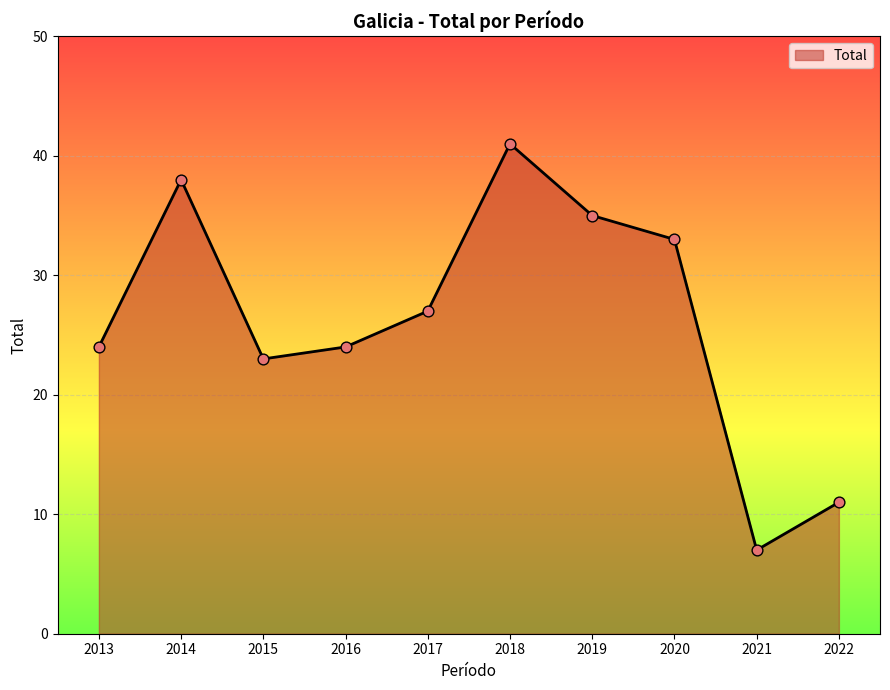

What is the change in value from 2014 to 2017?

-11